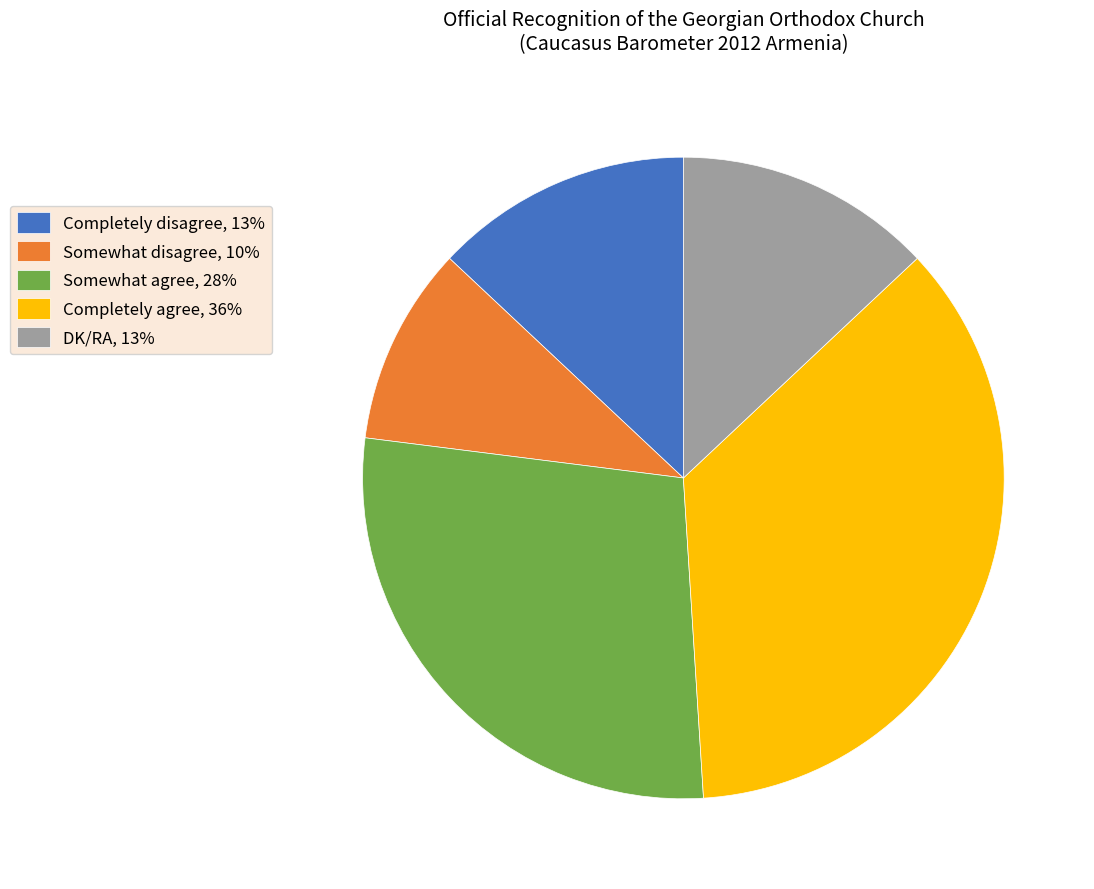

Combined, do Somewhat disagree, 10% and Somewhat agree, 28% account for over 50%?

No